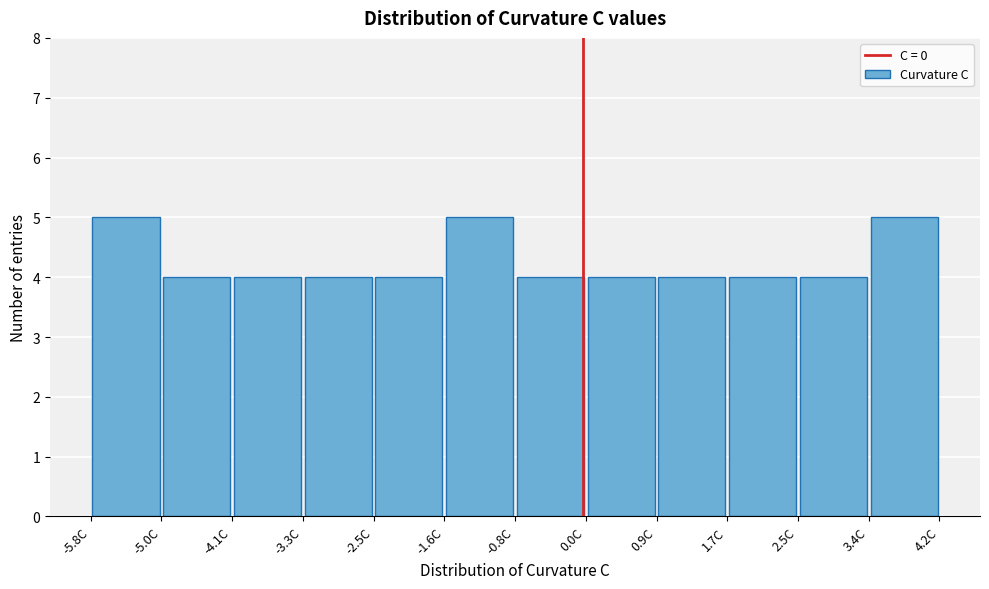

What is the height of the bar covering 2.5 to 3.4 on the x-axis? Neither the bar edges nor the heights are printed on the chart, so give them approximately, as read against the axes.

4